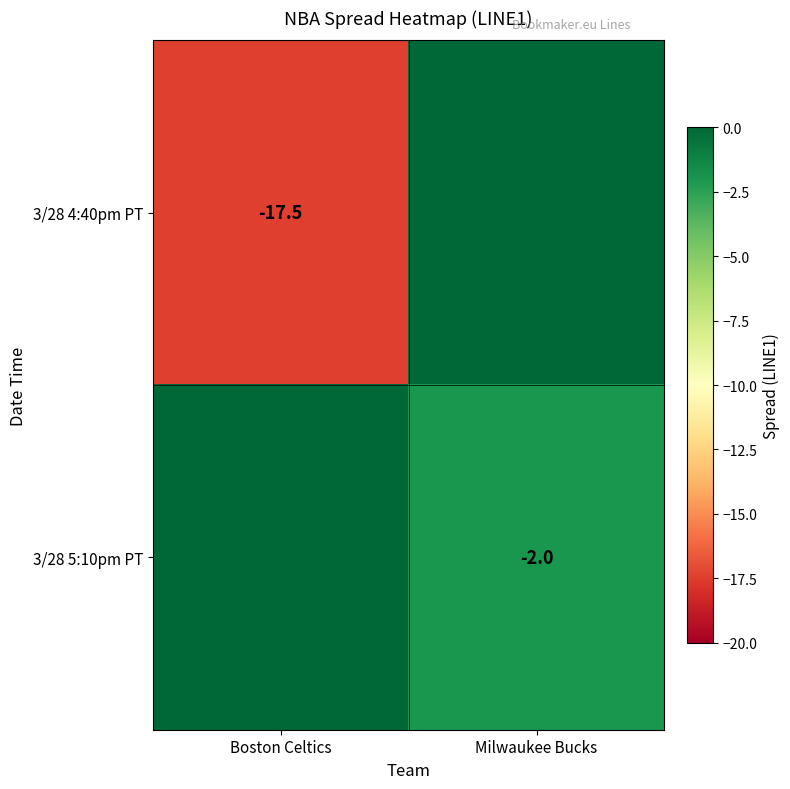

True or false: 3/28 4:40pm PT has a value of -22.8 at Boston Celtics.

False